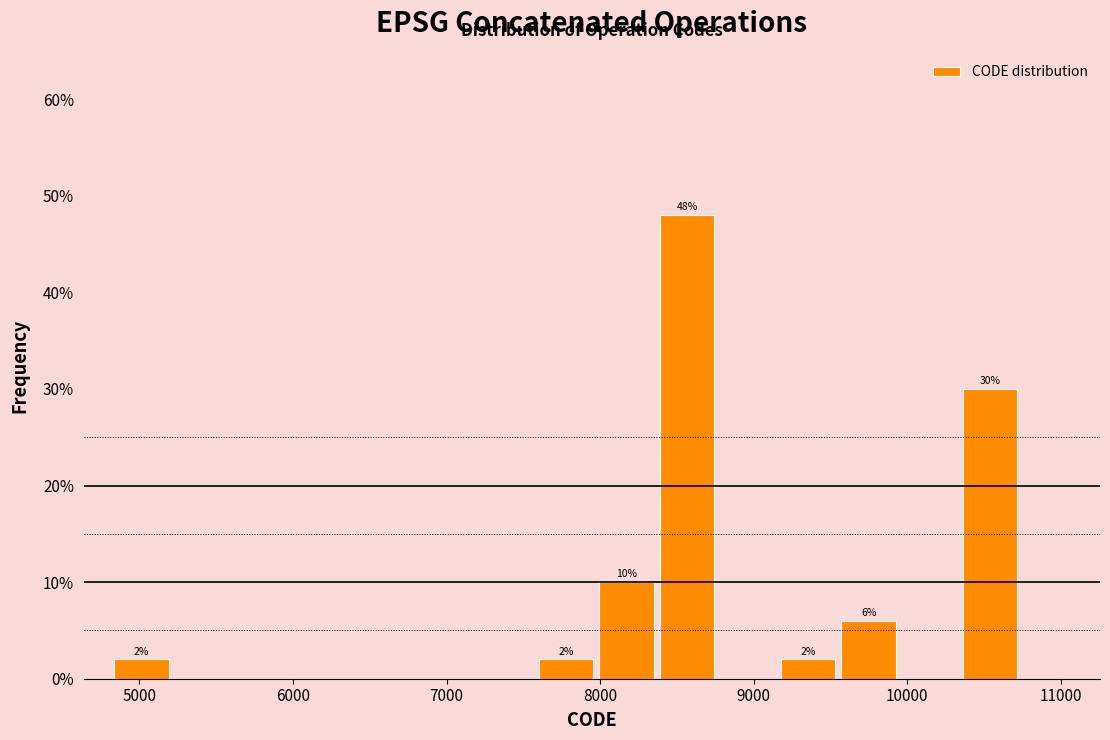

Read against the x-axis, roughly where is the centre of the tallest bar?

8600